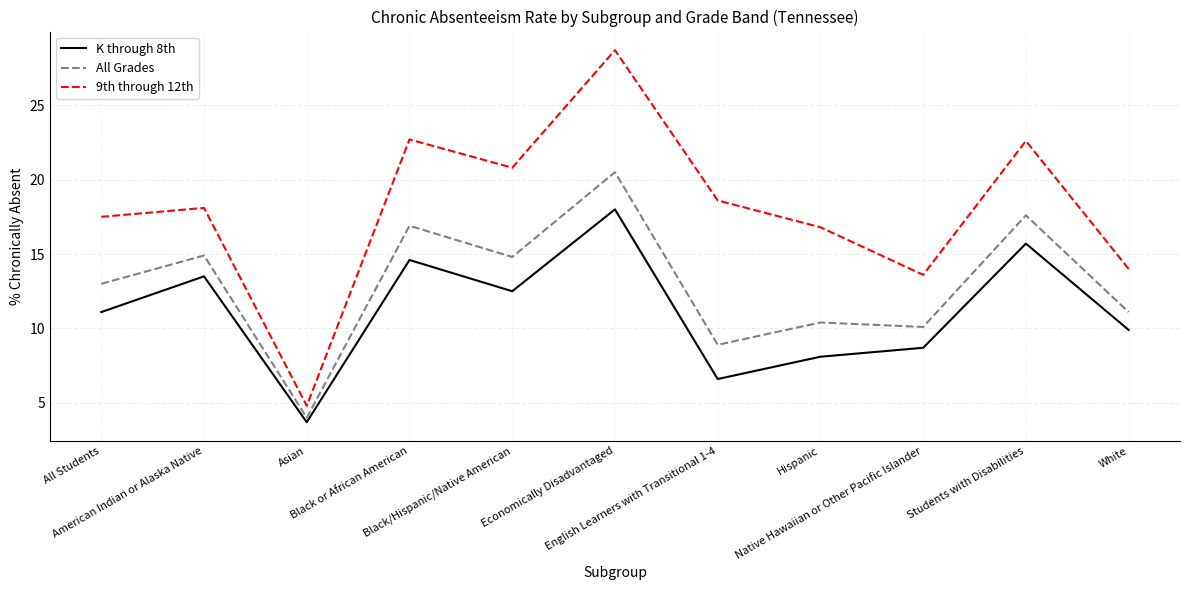

Is this an area chart (filled region under the line)?

No